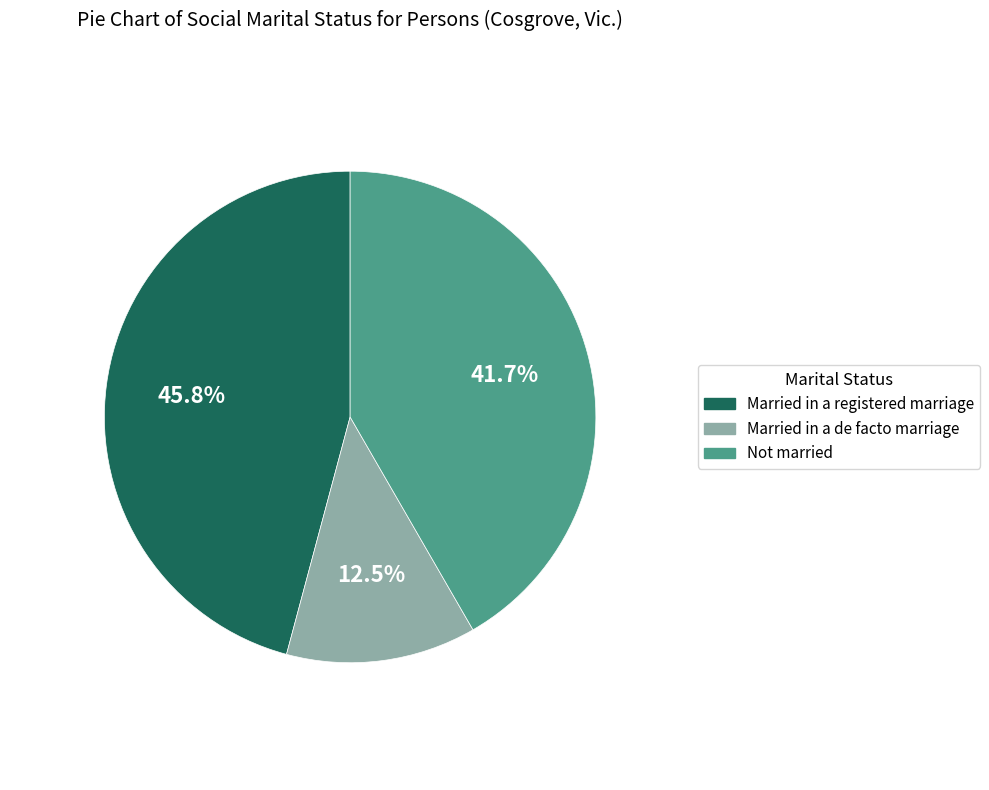

True or false: Married in a de facto marriage accounts for 1% of the total.

False